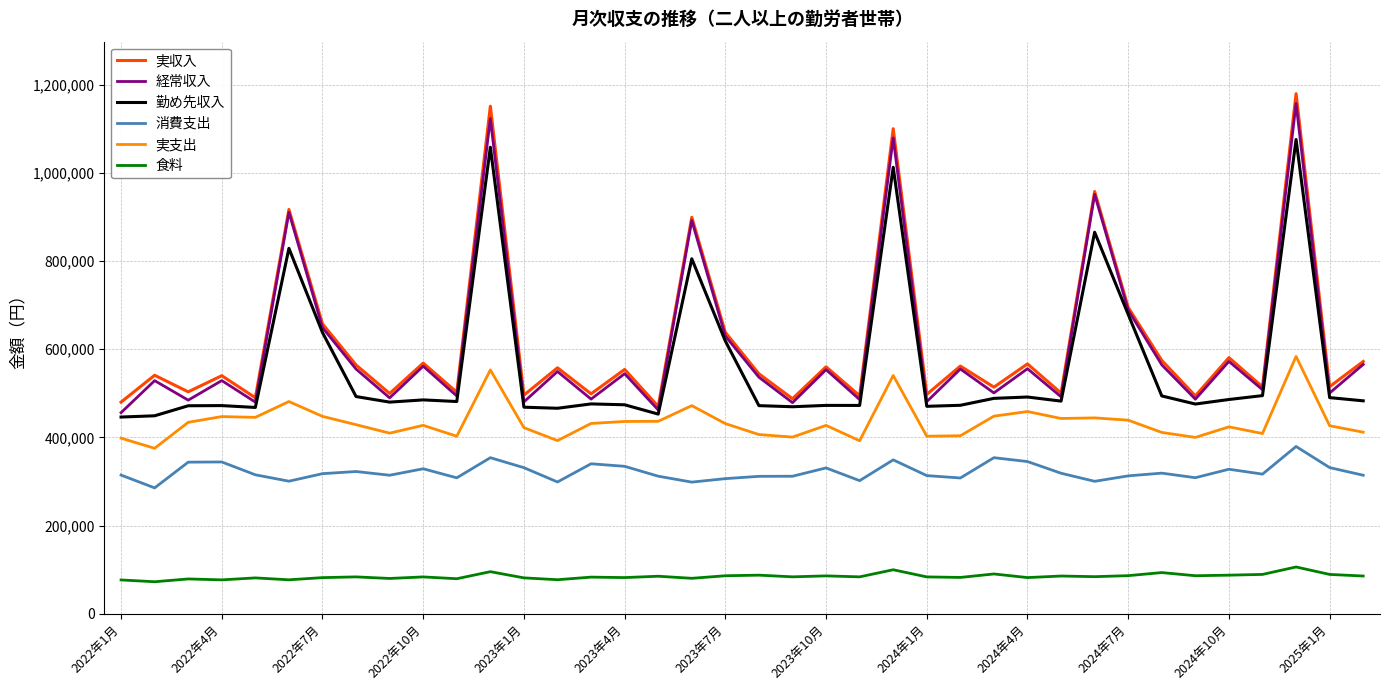

Does the chart display data point markers on the line(s)?

No